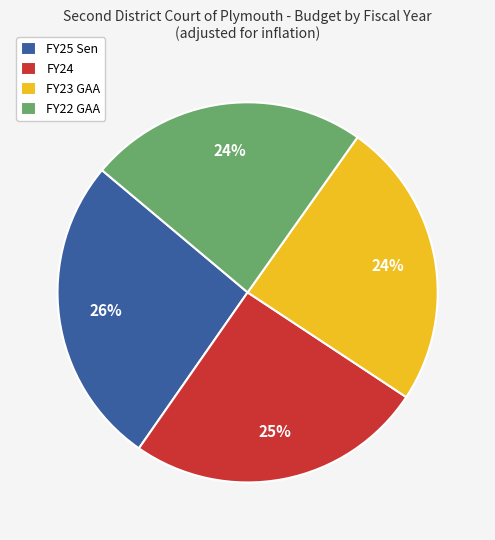

Do FY24 and FY25 Sen together represent more than half of the pie?

Yes